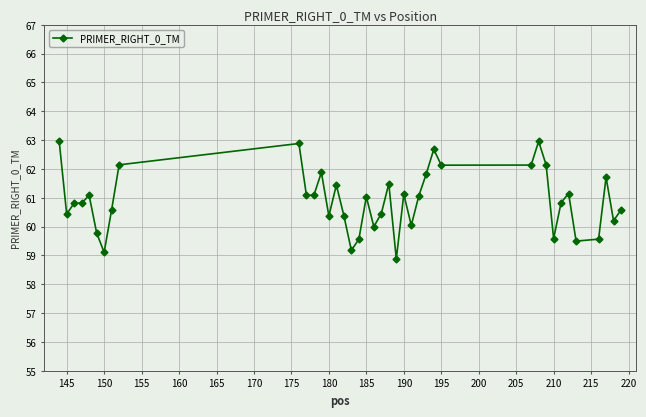

What is the difference between the second highest and minimum values?

4.1